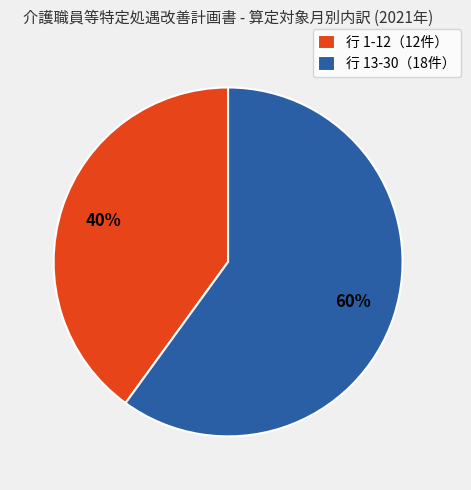

Is there a majority slice in this chart?

Yes